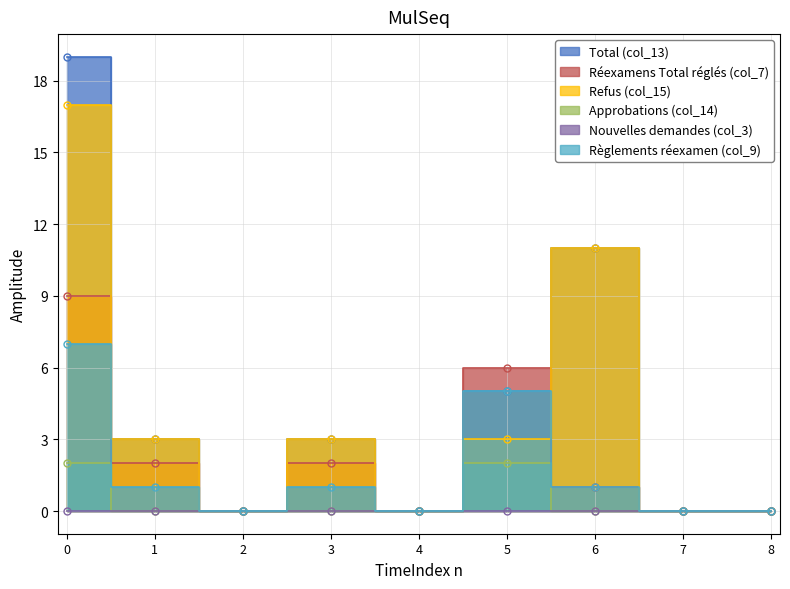

True or false: Total (col_13) has more than 0 points higher than both neighbors.

True